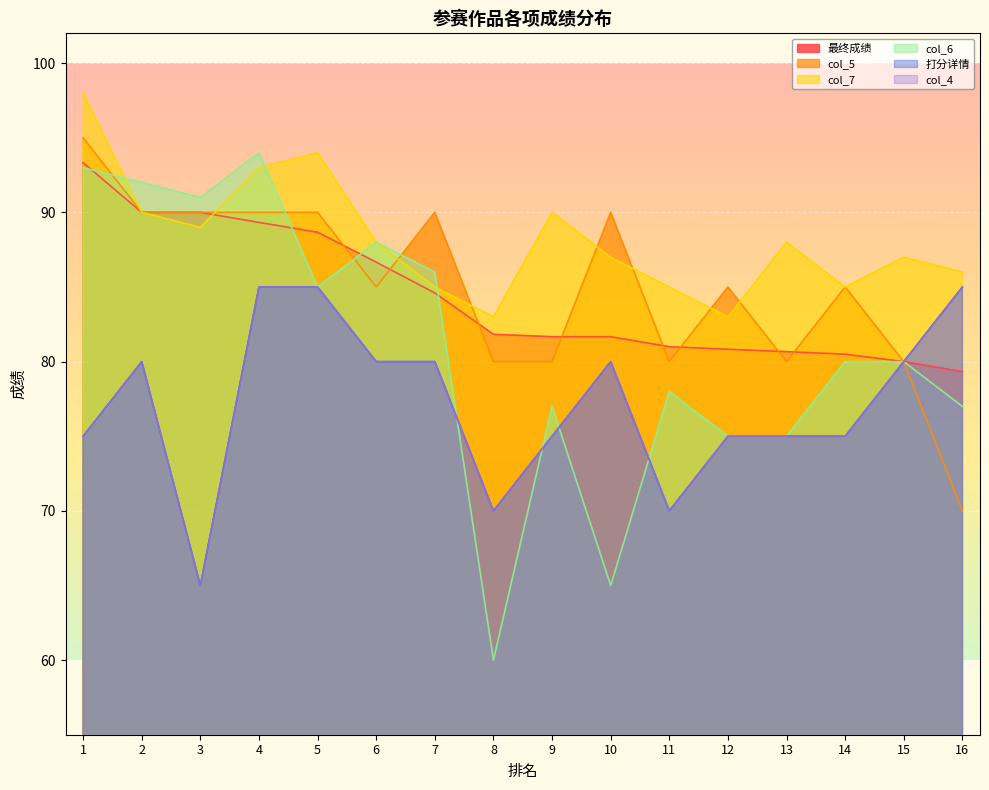

Count the number of data series in this chart.

6